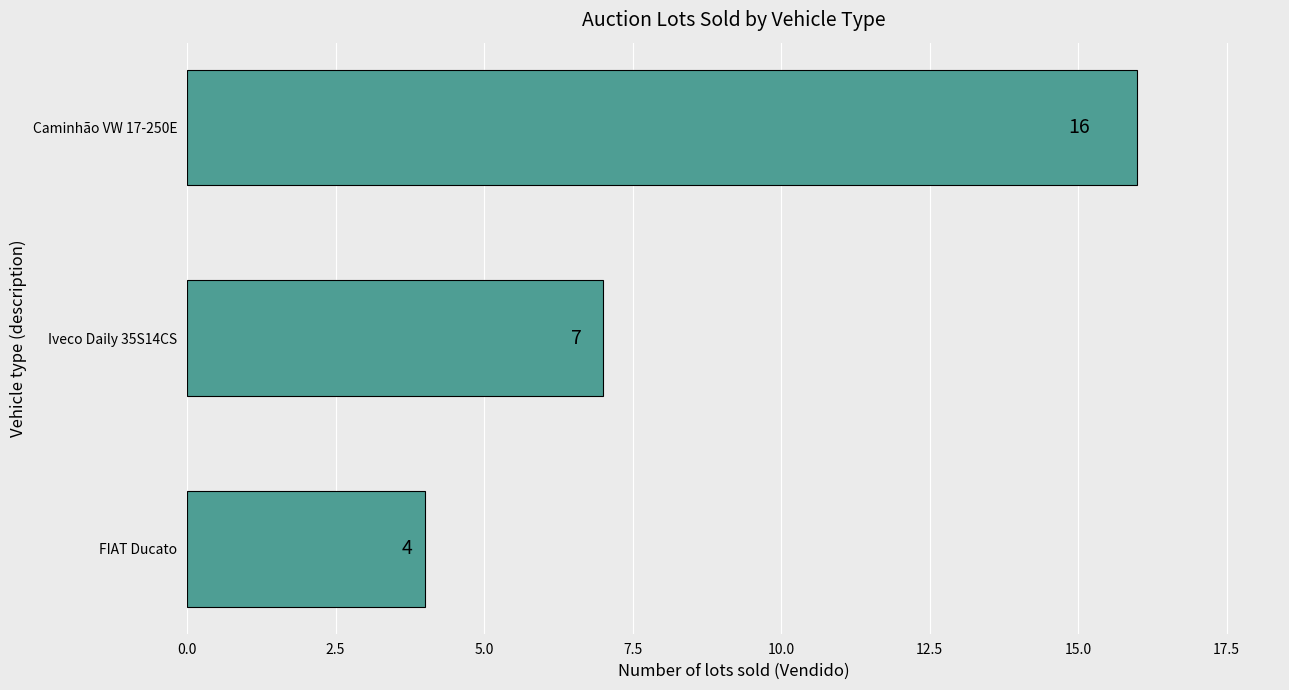

Between Iveco Daily 35S14CS and FIAT Ducato, which is larger?

Iveco Daily 35S14CS